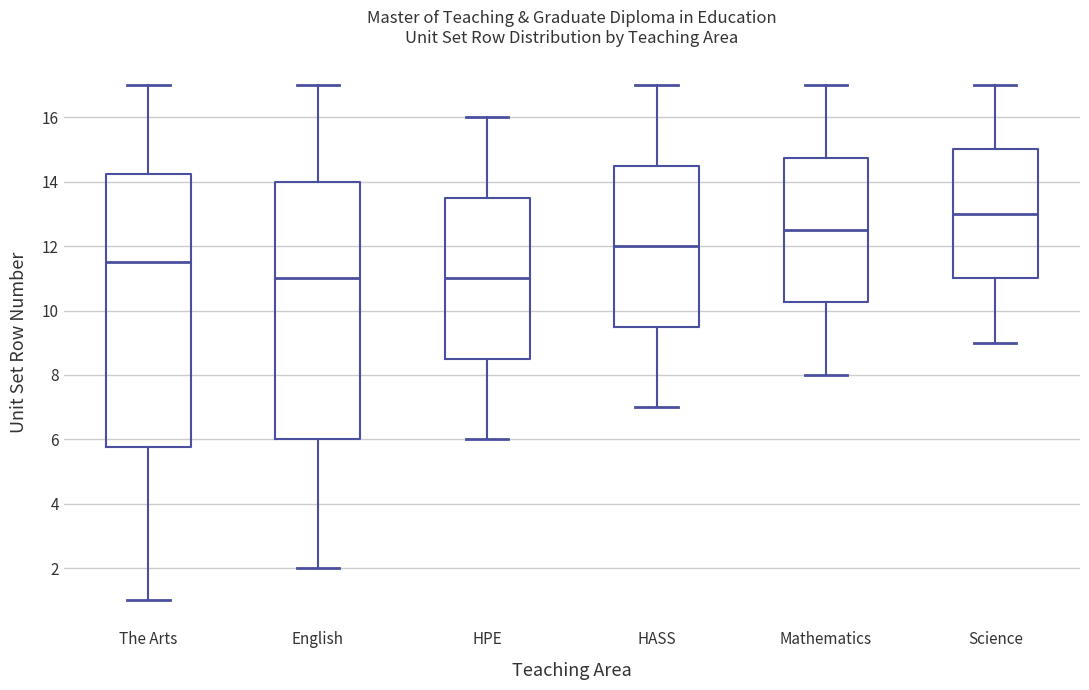

Reading left to right, transcribe this box plot: for each box, give where its median line is, the range the box spans, and where its two whiskers end, as read against the y-axis. The values are not printed on the chart, so give them approximately, as read against the axis.

The Arts: median 11.6, box 5.8 to 14.2, whiskers 1.0 to 17.0
English: median 11.0, box 6.0 to 14.0, whiskers 2.0 to 17.0
HPE: median 11.0, box 8.6 to 13.6, whiskers 6.0 to 16.0
HASS: median 12.0, box 9.6 to 14.6, whiskers 7.0 to 17.0
Mathematics: median 12.6, box 10.2 to 14.8, whiskers 8.0 to 17.0
Science: median 13.0, box 11.0 to 15.0, whiskers 9.0 to 17.0